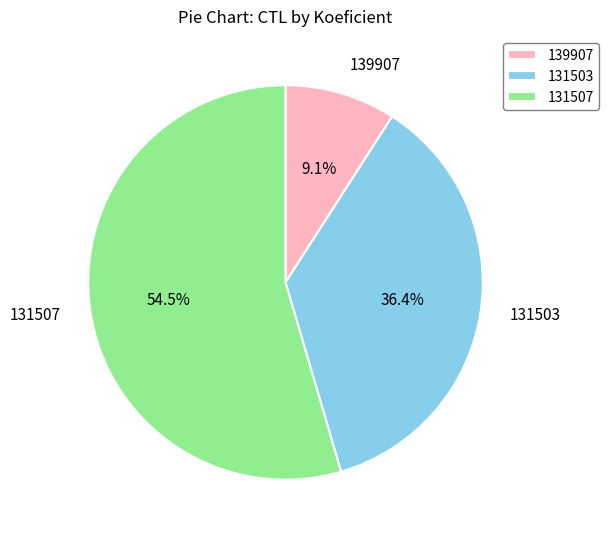

The 131503 slice represents 43% of the pie. True or false?

False